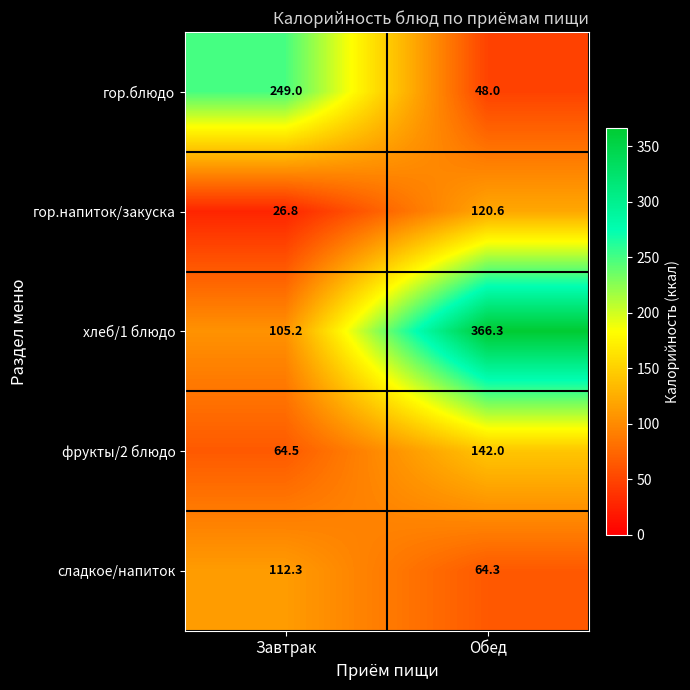

What is the spread (max minus min) of values at Завтрак?

222.2